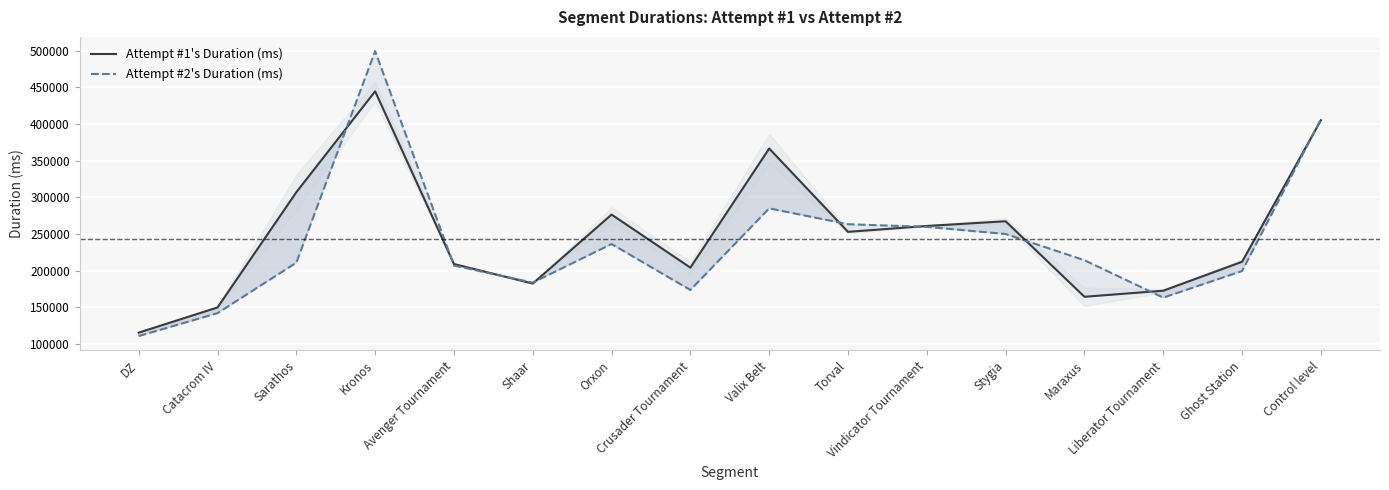

What is the spread (max minus min) of values at DZ?

4655